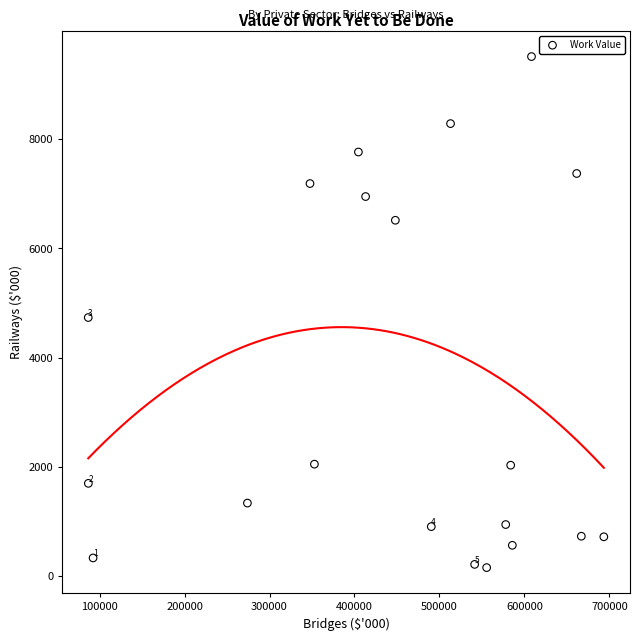

What is the range of X values (max minus min)?

606837